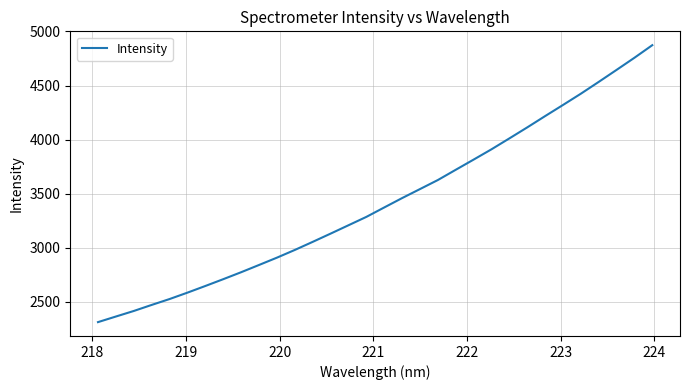

What is the minimum value shown in the chart?

2313.4